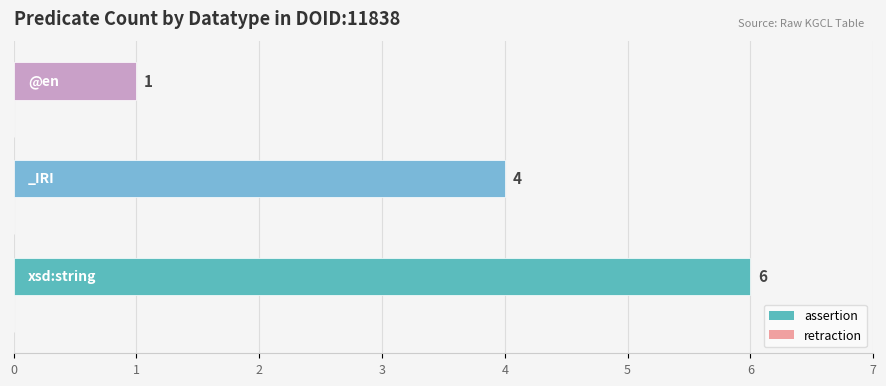

What is the greatest value displayed?

6